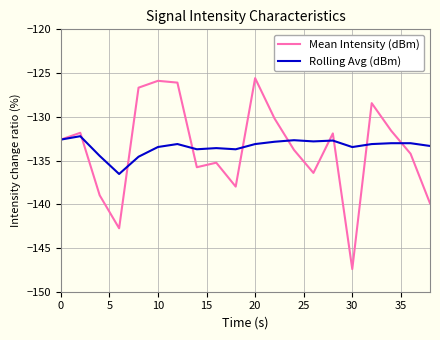

Which series has the widest spread of values?

Mean Intensity (dBm)